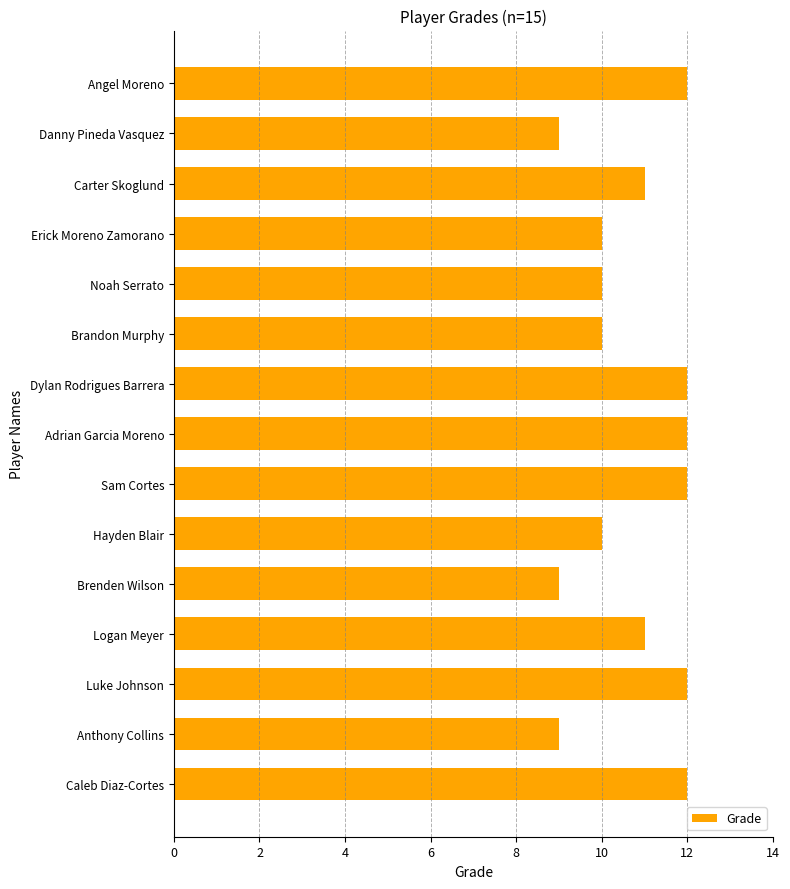

Reading bottom to top, transcribe all the data shown in this chart.

Caleb Diaz-Cortes=12	Anthony Collins=9	Luke Johnson=12	Logan Meyer=11	Brenden Wilson=9	Hayden Blair=10	Sam Cortes=12	Adrian Garcia Moreno=12	Dylan Rodrigues Barrera=12	Brandon Murphy=10	Noah Serrato=10	Erick Moreno Zamorano=10	Carter Skoglund=11	Danny Pineda Vasquez=9	Angel Moreno=12